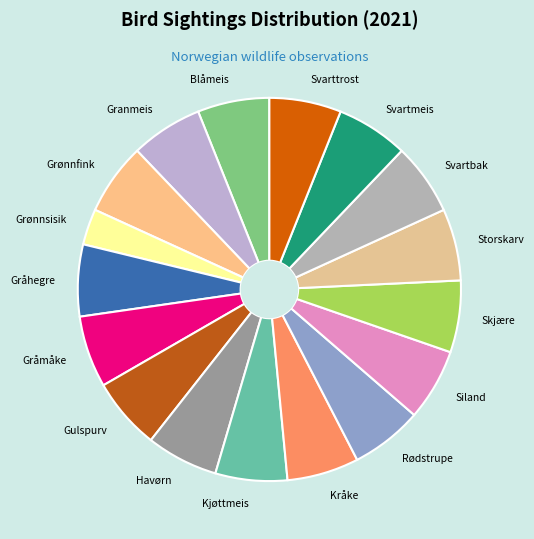

Do Siland and Granmeis together represent more than half of the pie?

No